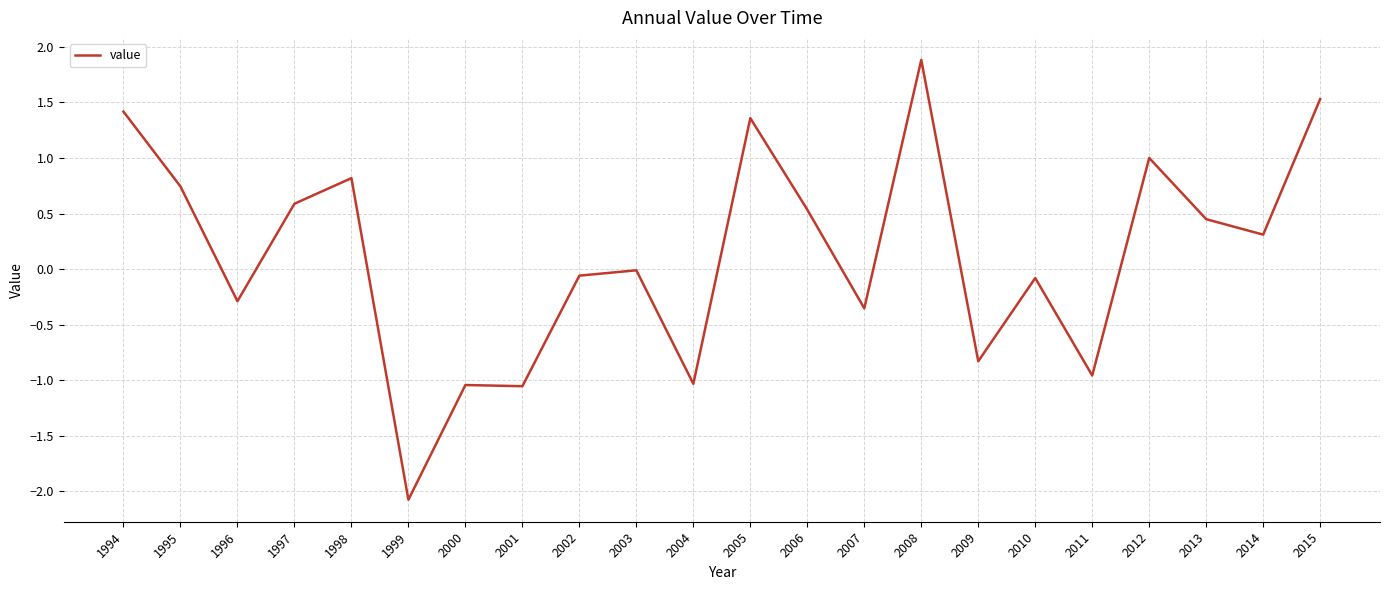

Is it true that the value at 2011 is -1.0?

True